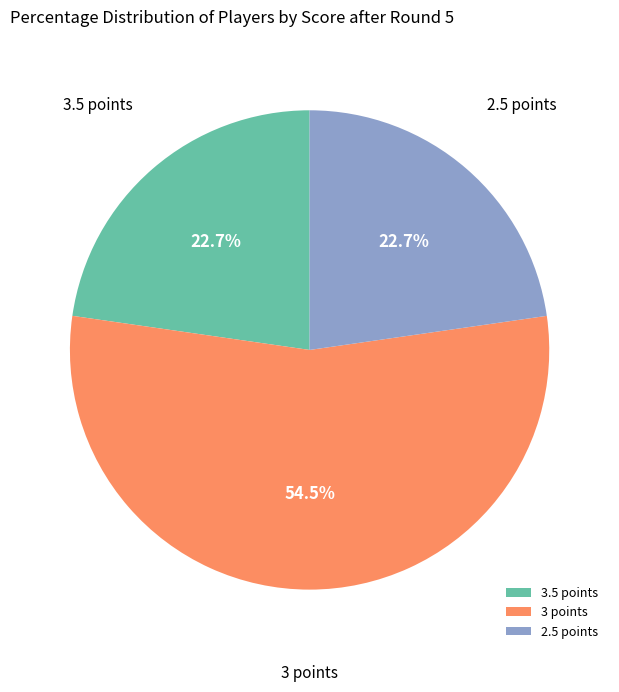

Does any single category account for the majority?

Yes